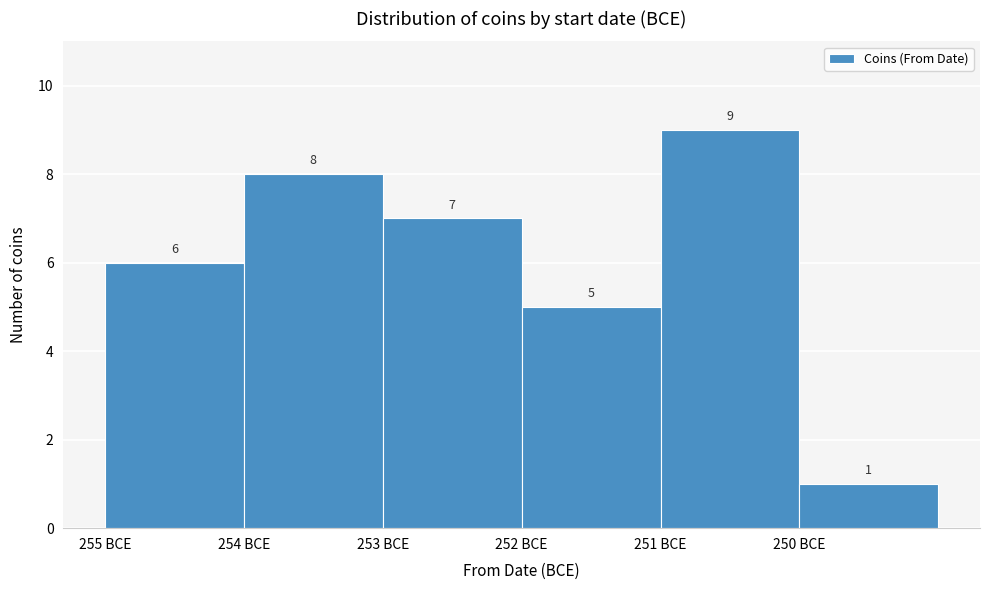

Reading left to right, transcribe all the data shown in this chart.

255 BCE=6	254 BCE=8	253 BCE=7	252 BCE=5	251 BCE=9	250 BCE=1